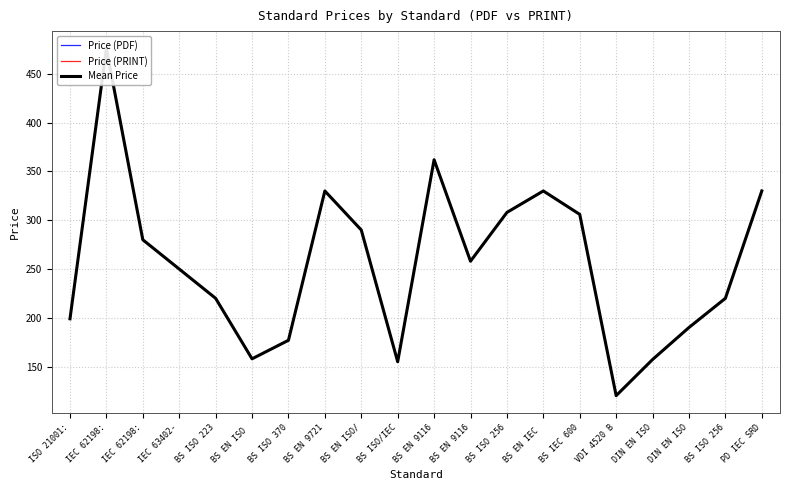

The Price (PRINT) series shows 330.0 at BS EN 9721. True or false?

True